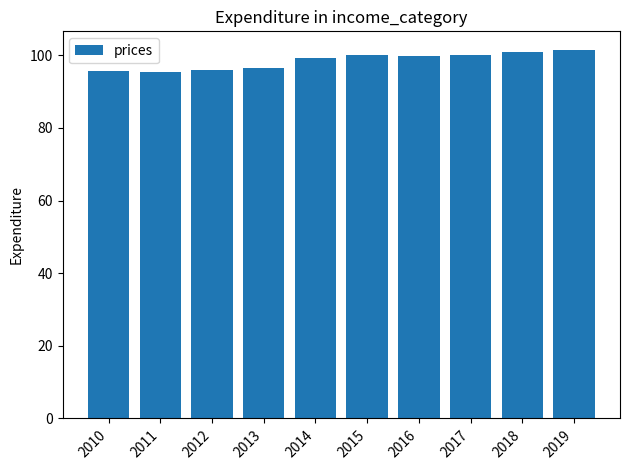

What is the average value?

98.5